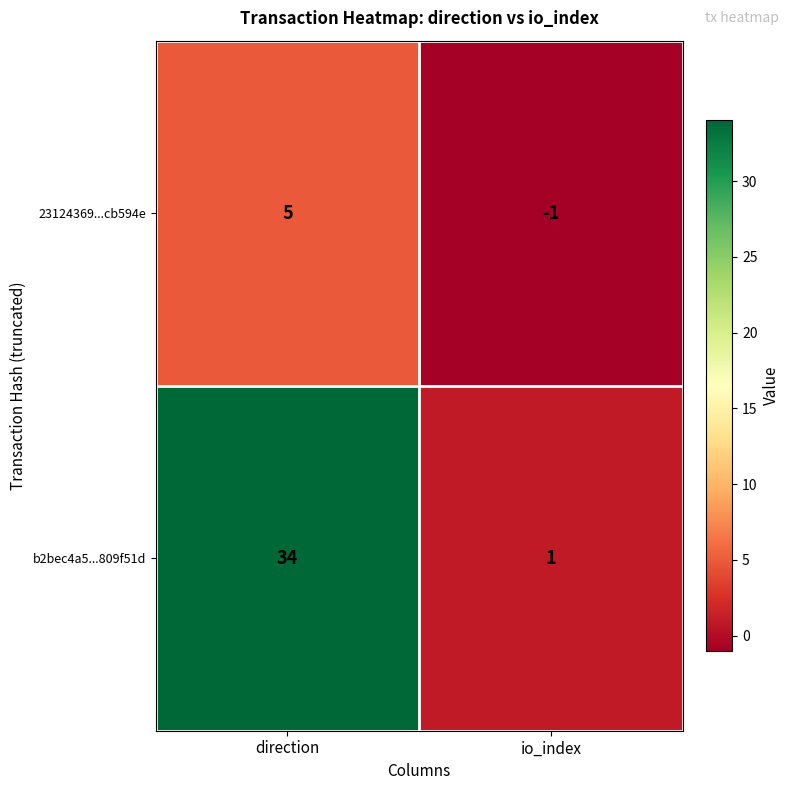

Between direction and io_index, which series saw the biggest shift?

b2bec4a5...809f51d